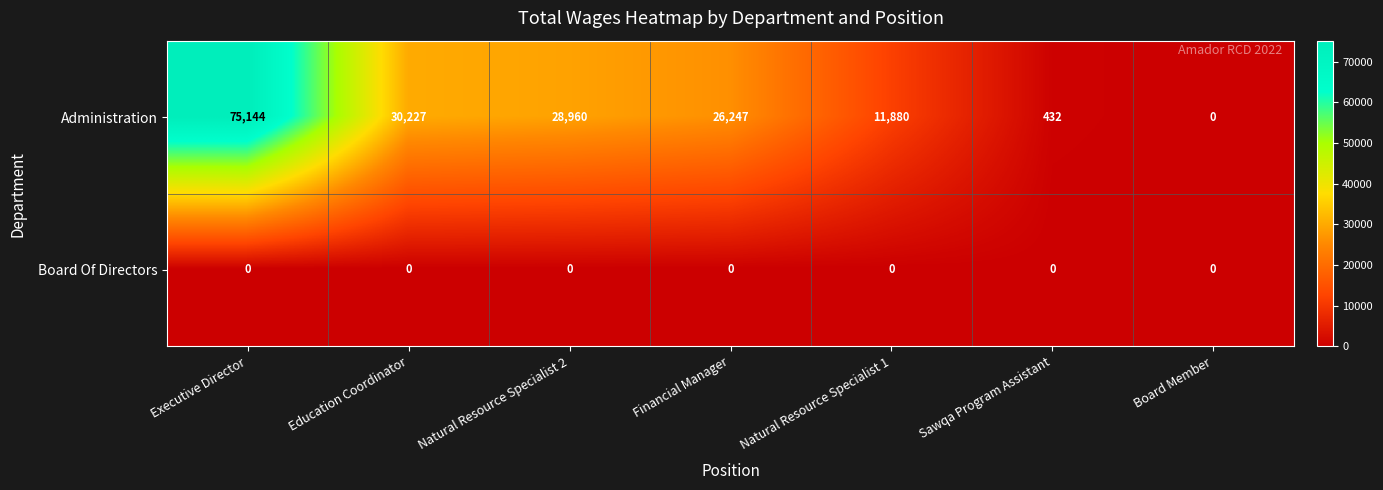

Reading left to right, list all the values displayed in this chart.

Administration: Executive Director=75144	Education Coordinator=30227	Natural Resource Specialist 2=28960	Financial Manager=26247	Natural Resource Specialist 1=11880	Sawqa Program Assistant=432	Board Member=0
Board Of Directors: Executive Director=0	Education Coordinator=0	Natural Resource Specialist 2=0	Financial Manager=0	Natural Resource Specialist 1=0	Sawqa Program Assistant=0	Board Member=0